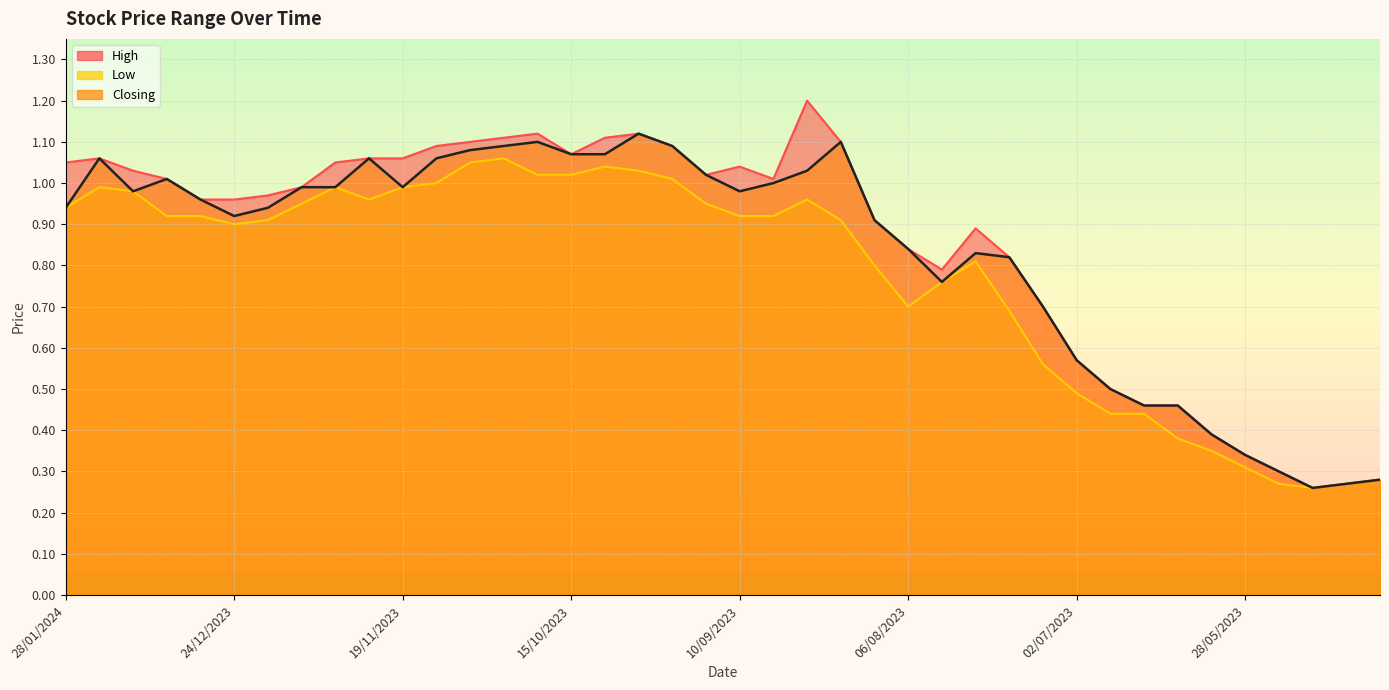

Count the number of categories in the chart.

40